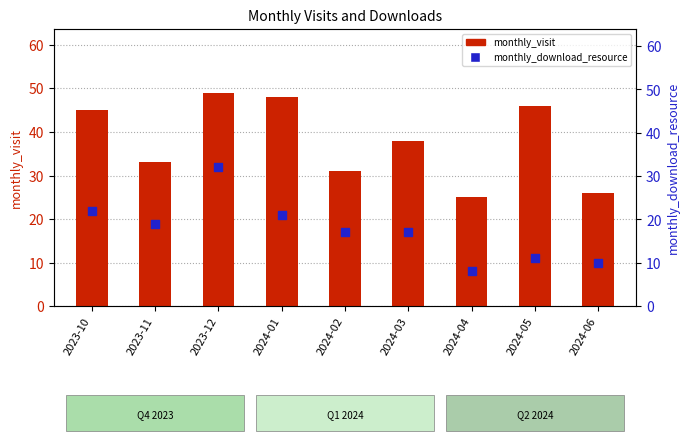

Which series reaches the minimum Y coordinate?

monthly_download_resource